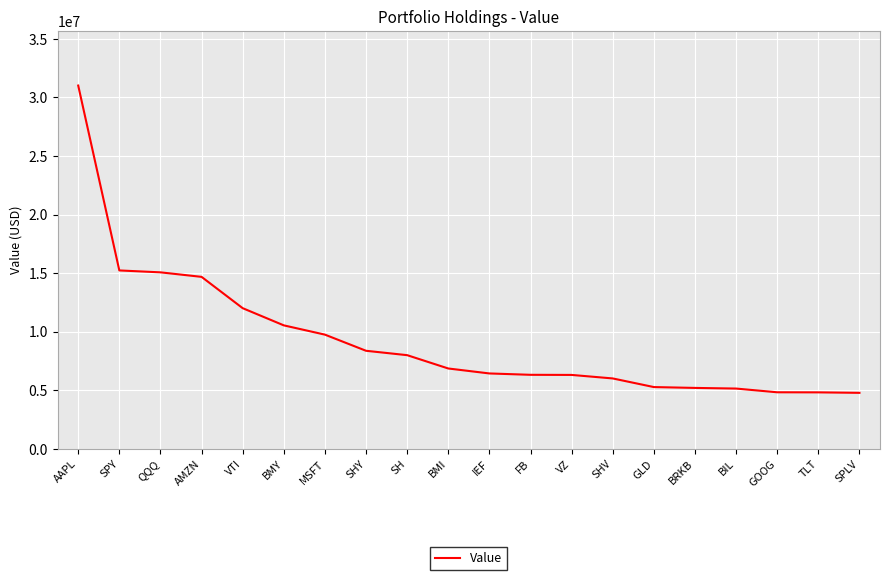

What is the ratio of the value at VZ to the value at SPY?

0.4